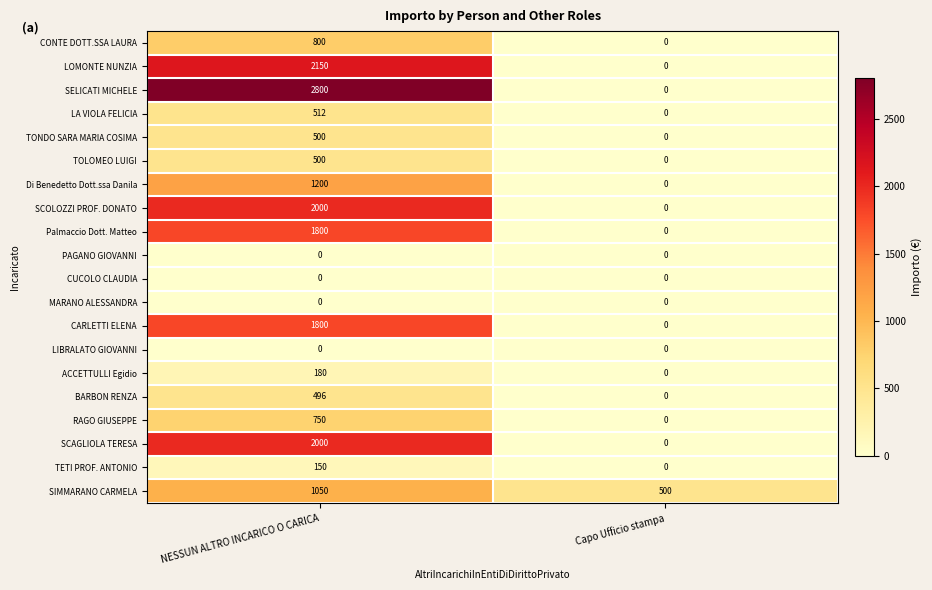

Which series has the widest spread of values?

SELICATI MICHELE